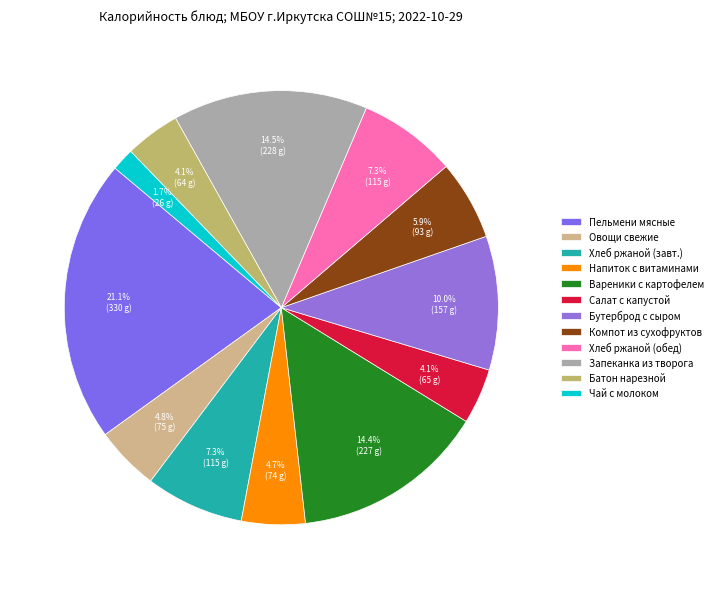

What is the smallest slice in the pie chart?

Чай с молоком